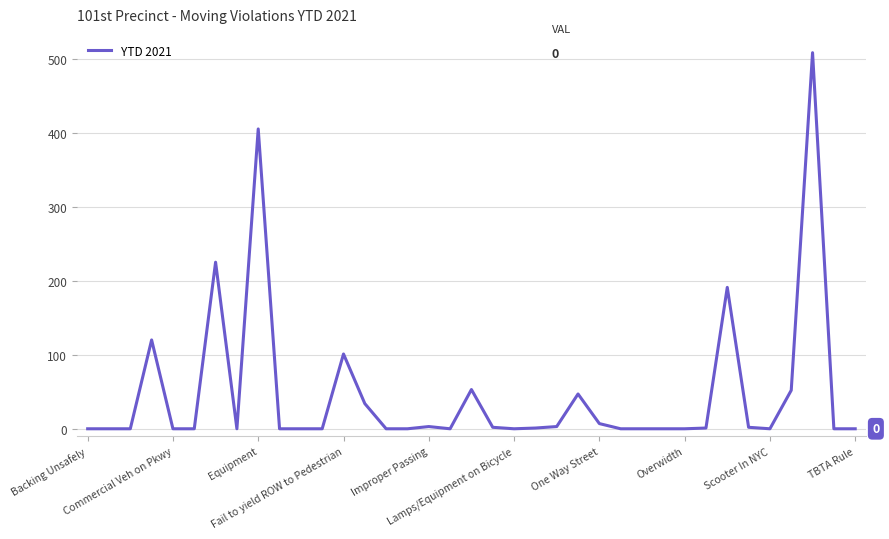

What is the maximum value shown in the chart?

508